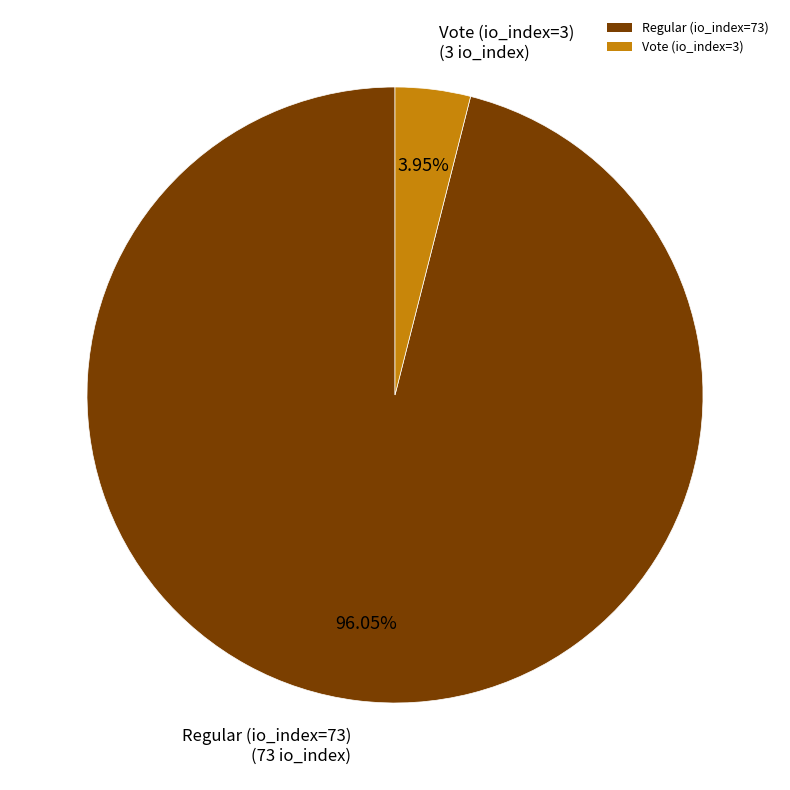

Which category has the biggest portion of the pie?

Regular (io_index=73)